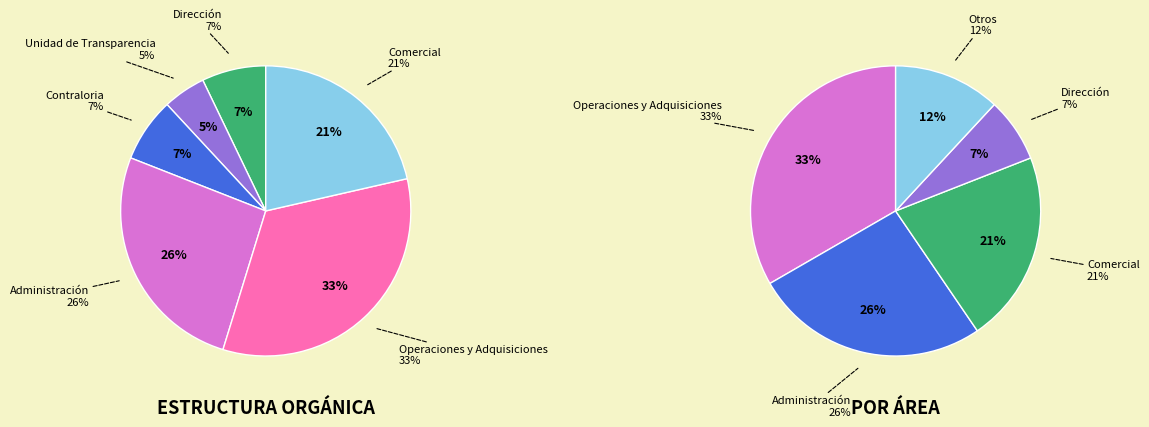

To the nearest percent, what is the average slice percentage?

17%